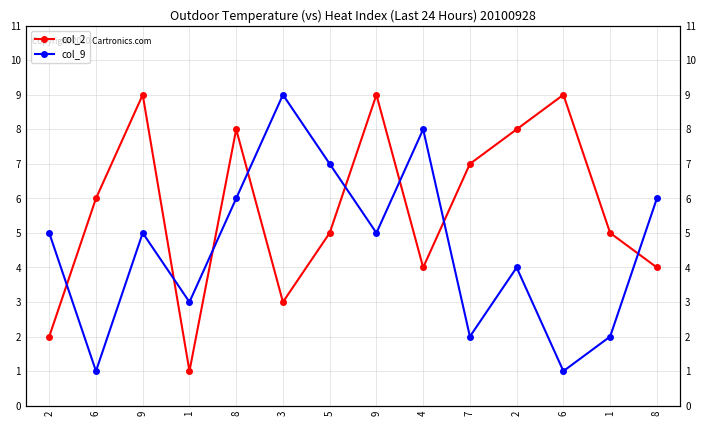

Is it true that col_2 equals 9 at 9?

True